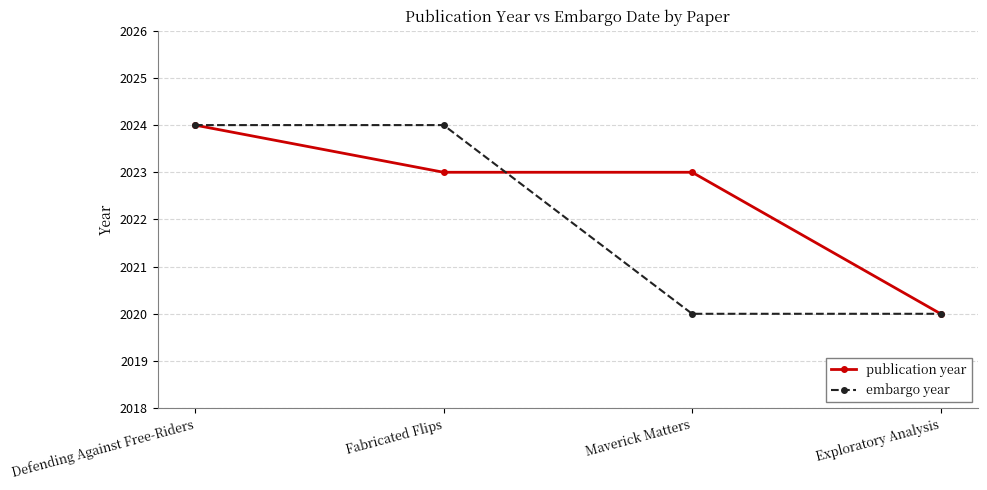

Count the number of data series in this chart.

2